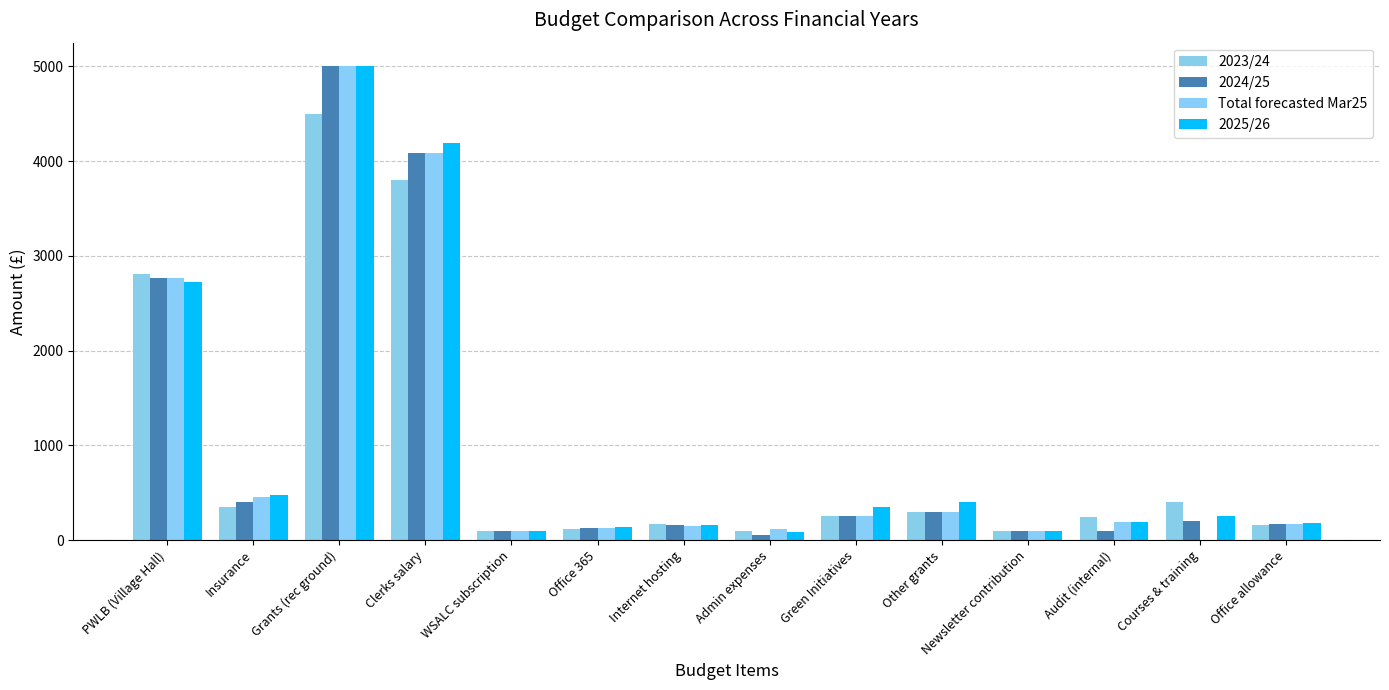

What is the total value across all series at Internet hosting?

625.2